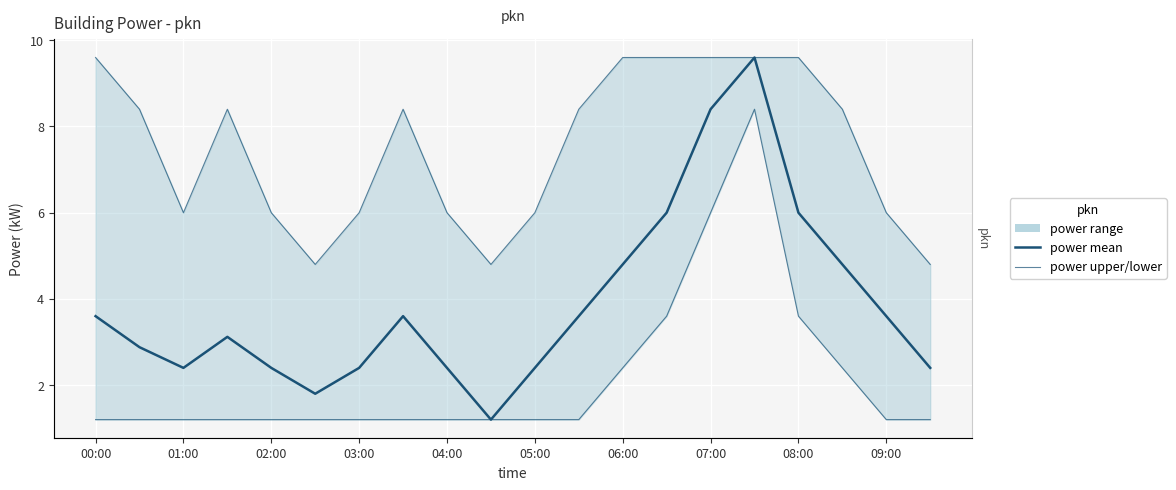

Where is power mean nearest to the value 5?

06:00